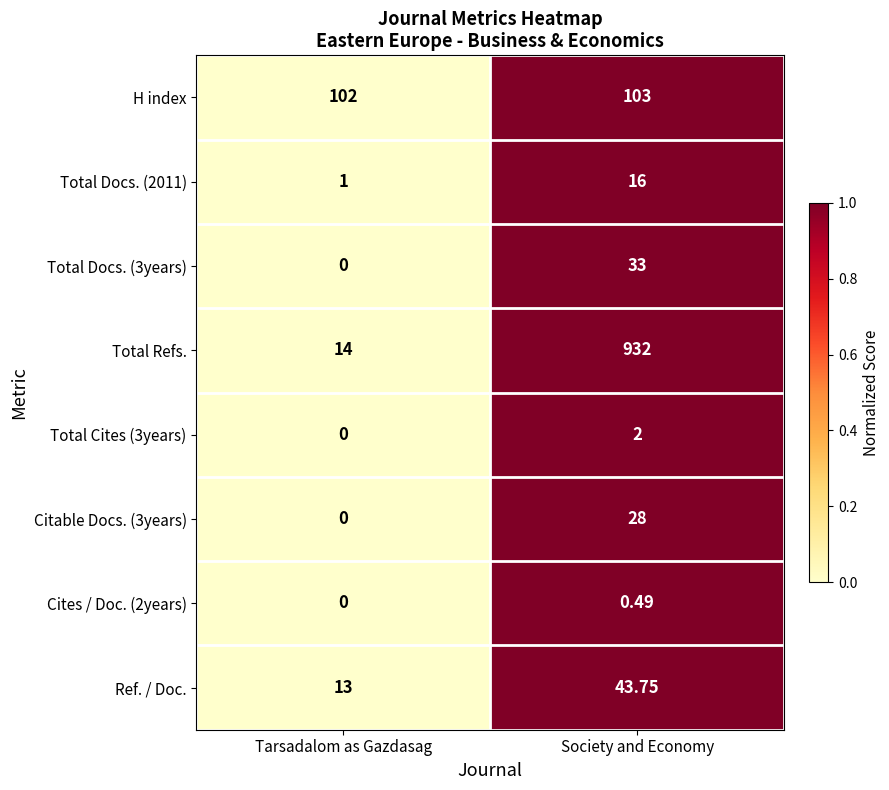

Is the value of Total Refs. at Society and Economy greater than the value of Ref. / Doc. at Tarsadalom as Gazdasag?

Yes